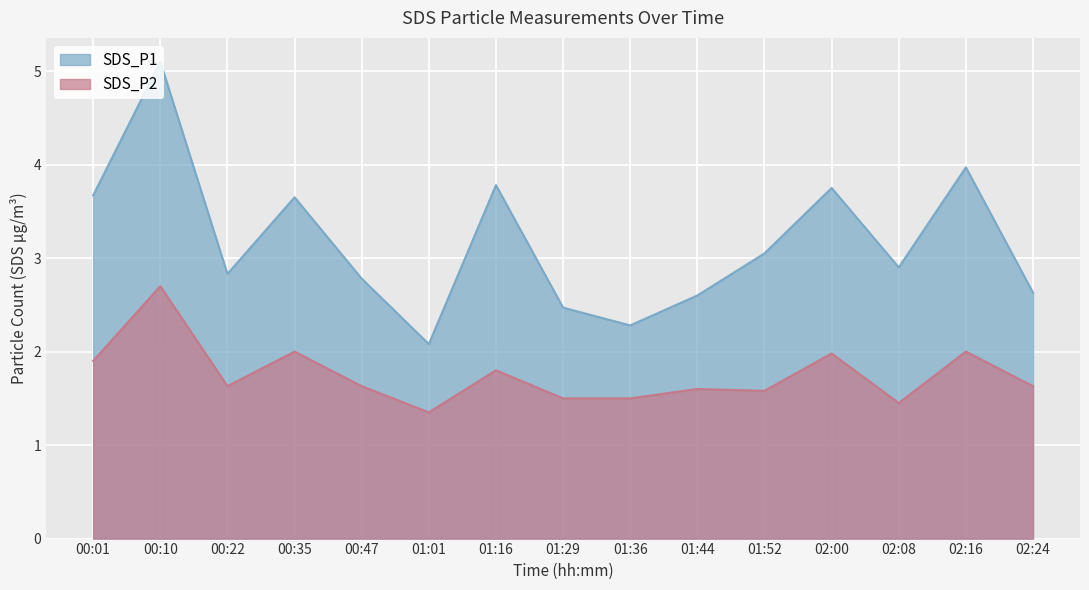

True or false: SDS_P1 and SDS_P2 cross at least once.

False